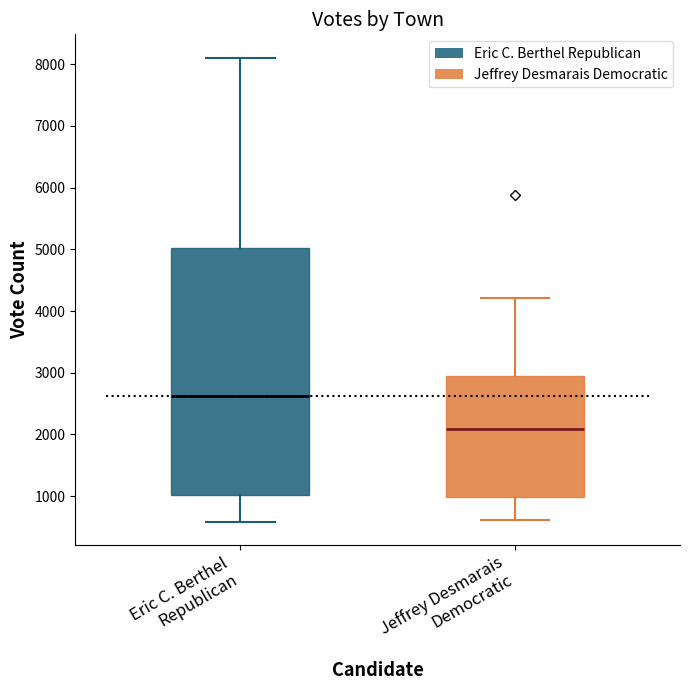

Reading left to right, transcribe this box plot: for each box, give where its median line is, the range the box spans, and where its two whiskers end, as read against the y-axis. The values are not printed on the chart, so give them approximately, as read against the axis.

Eric C. Berthel Republican: median 2600, box 1000 to 5000, whiskers 600 to 8100
Jeffrey Desmarais Democratic: median 2100, box 1000 to 2900, whiskers 600 to 4200